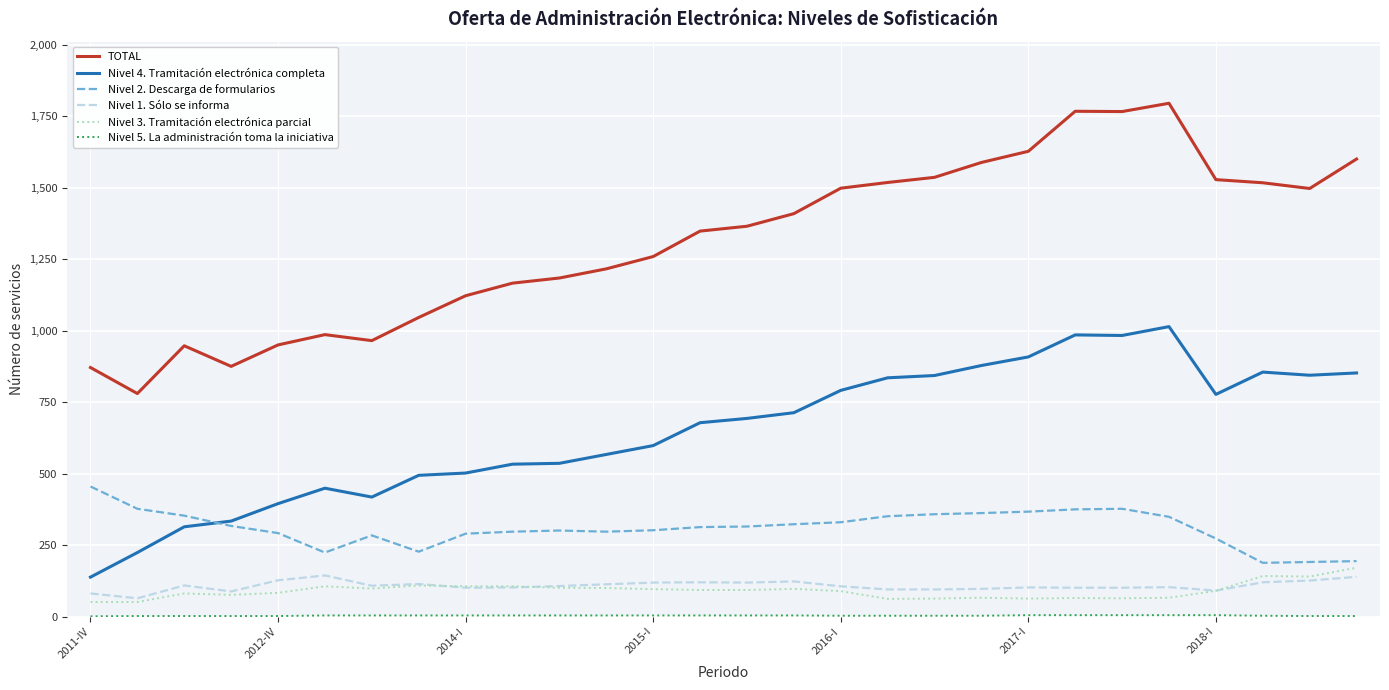

How many lines are shown in the chart?

6